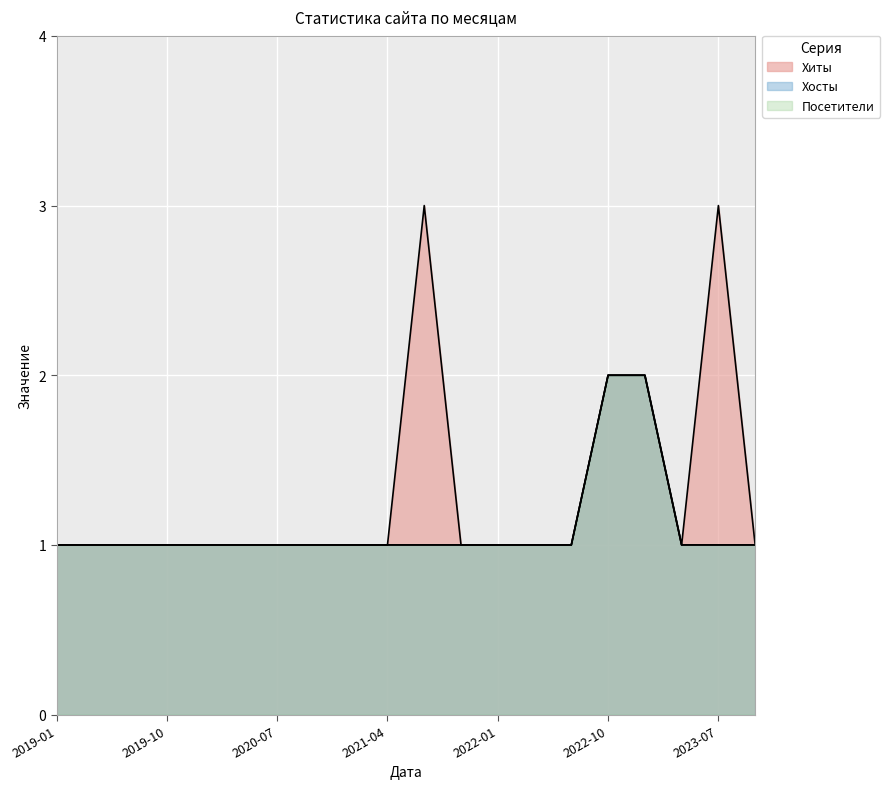

What are all the series names shown in the legend?

Хиты, Хосты, Посетители